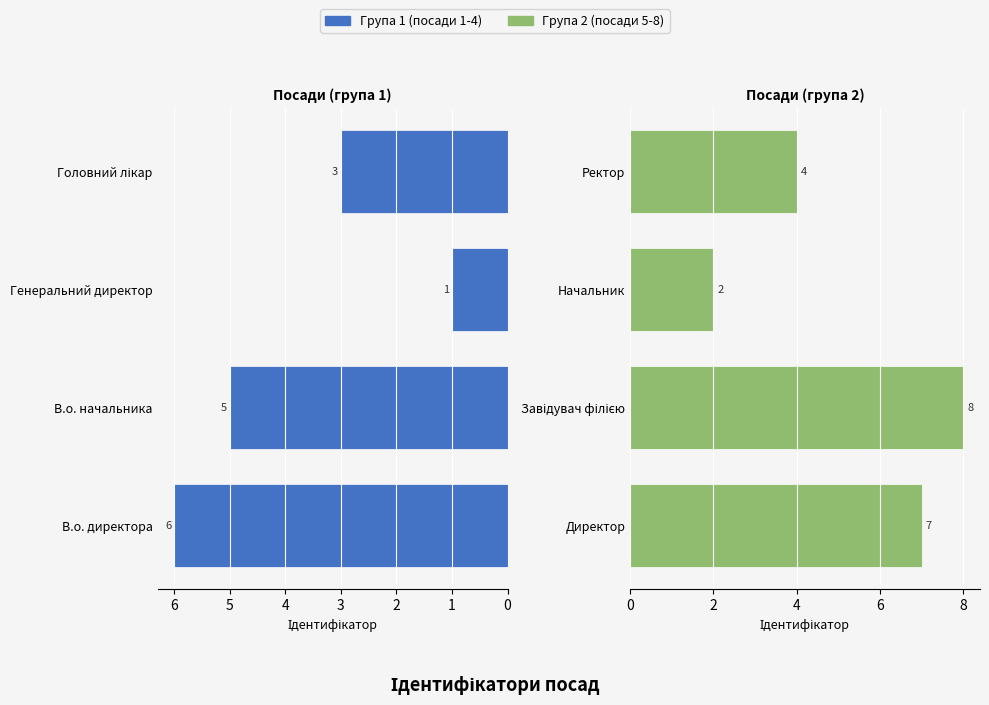

List the series in order of their peak value, lowest first.

В.о. директора, Директор